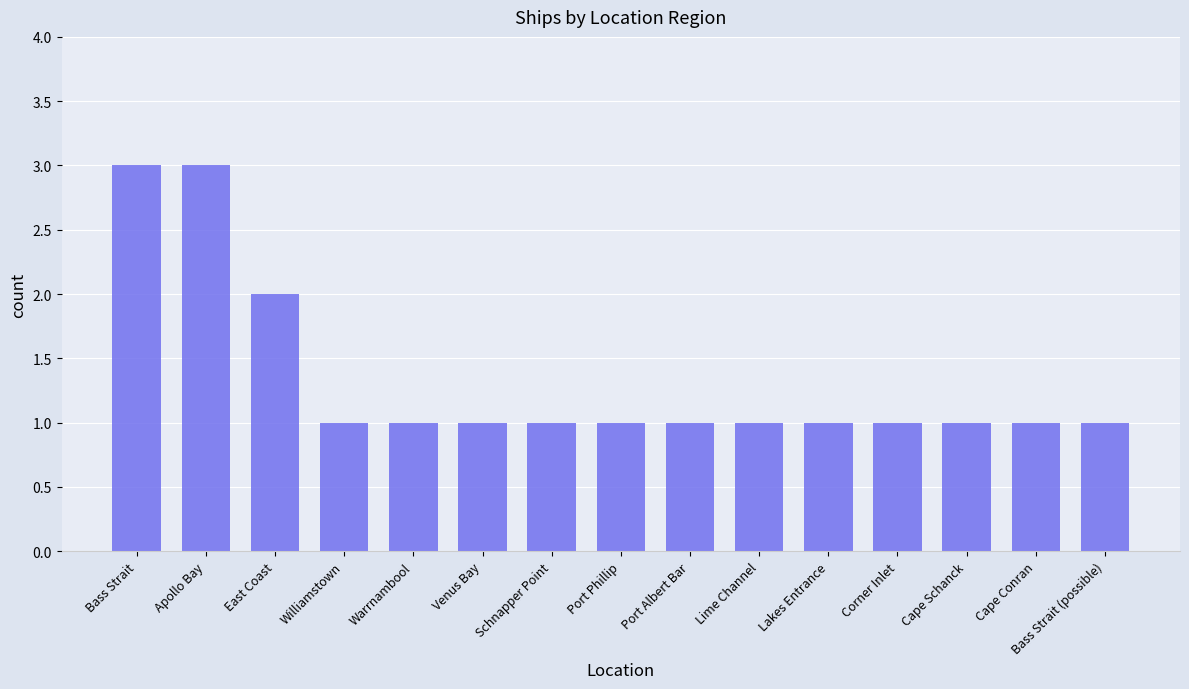

The value at Cape Schanck is 1. True or false?

True